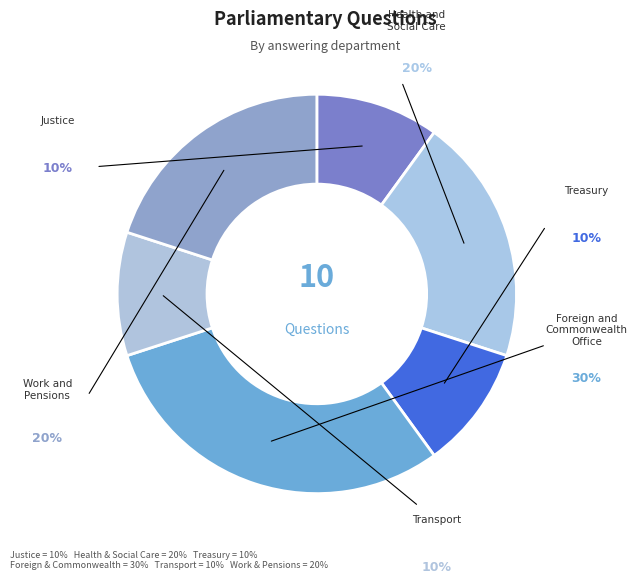

Does Transport &
Work and Pensions represent more than half of the total?

No